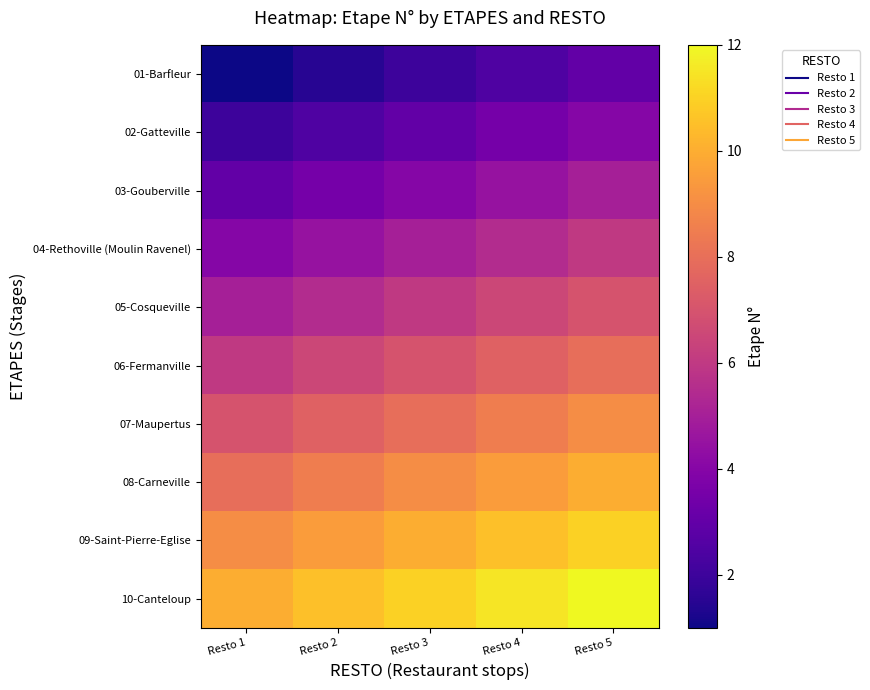

What is the smallest value displayed?

1.0